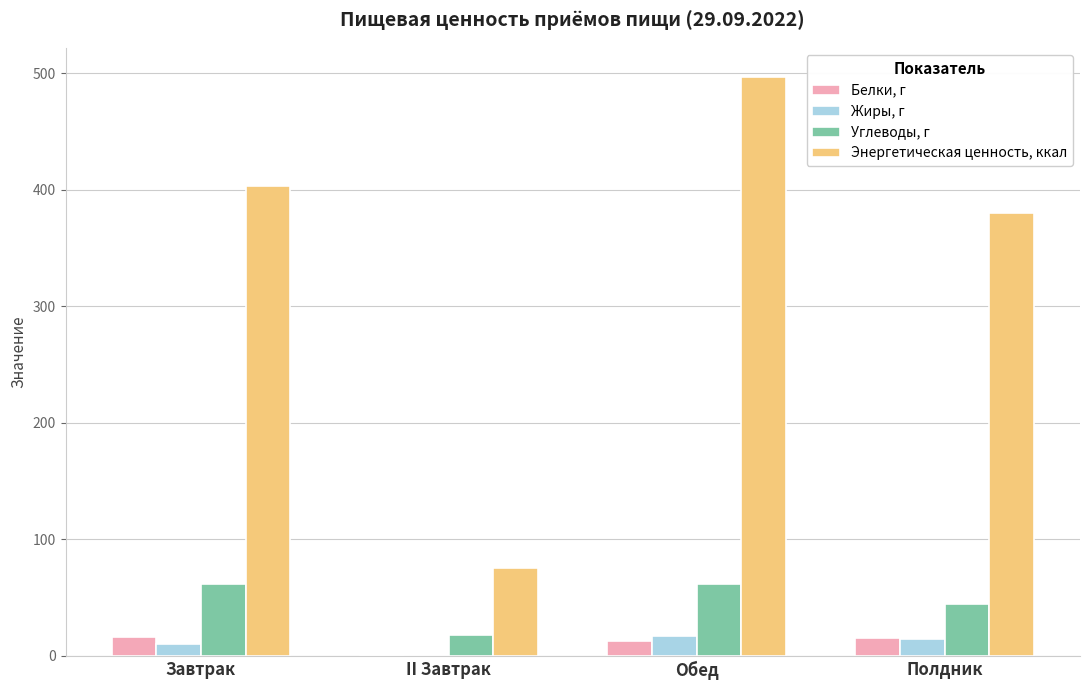

What are all the series names shown in the legend?

Белки, г, Жиры, г, Углеводы, г, Энергетическая ценность, ккал